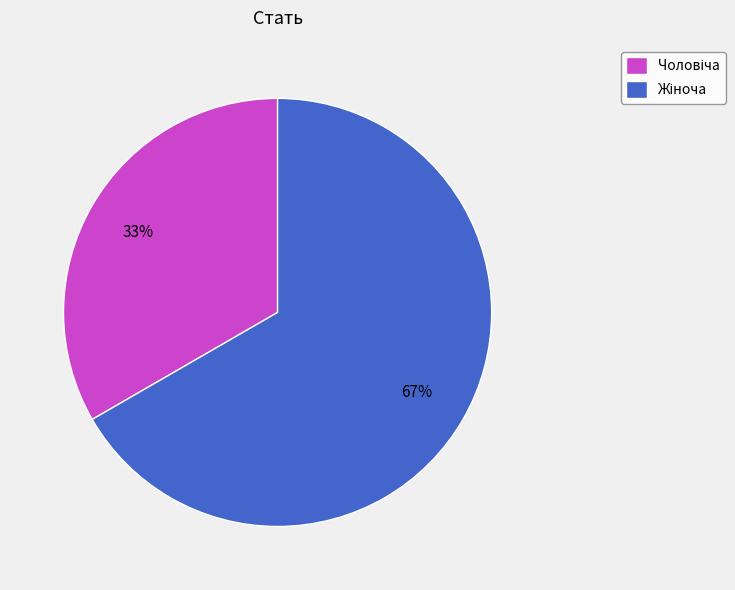

To the nearest percent, what is the average slice percentage?

50%